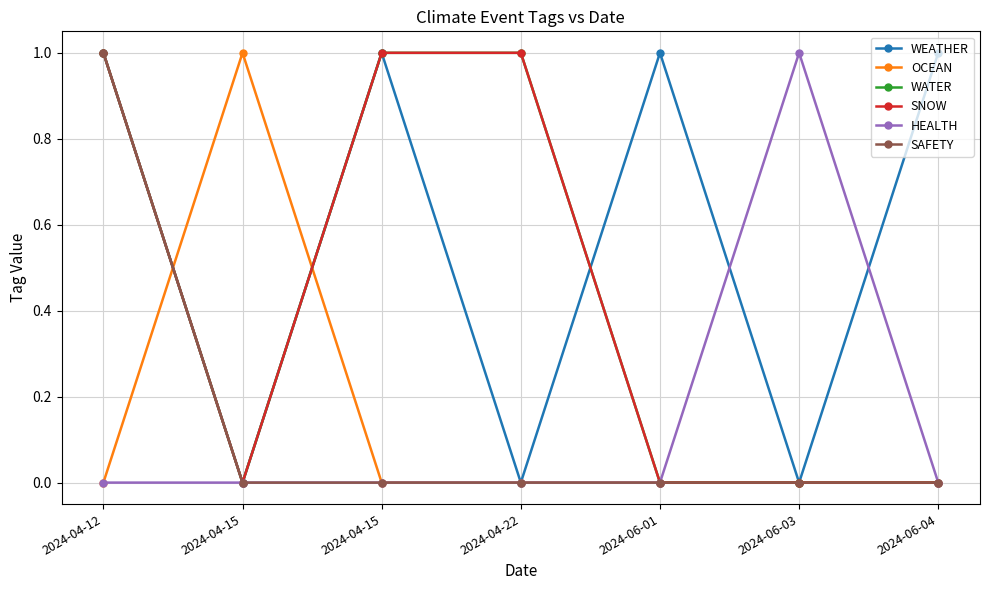

What is the value of the WATER point at the 4th from the left?

1